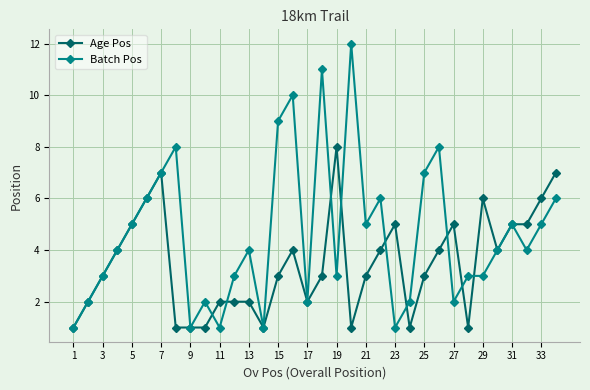

Which series has the widest spread of values?

Batch Pos